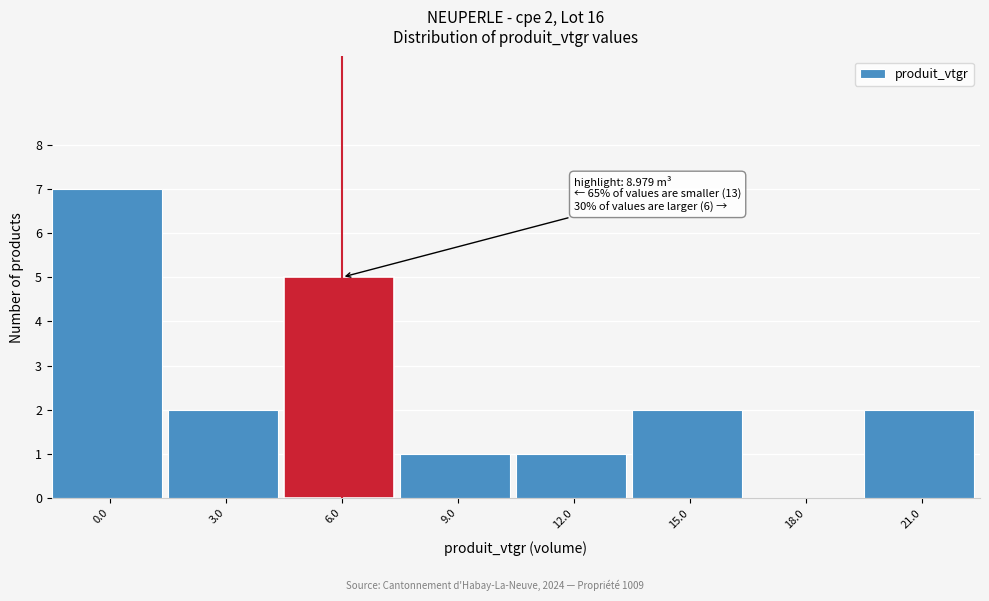

Reading left to right, transcribe all the data shown in this chart.

0.0=7	3.0=2	6.0=5	9.0=1	12.0=1	15.0=2	18.0=0	21.0=2